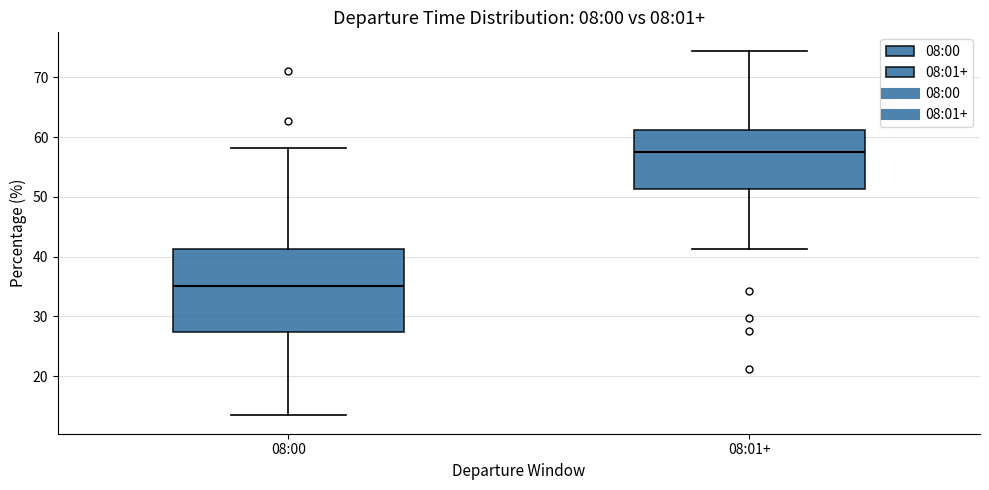

Which box has the lowest median line?

08:00